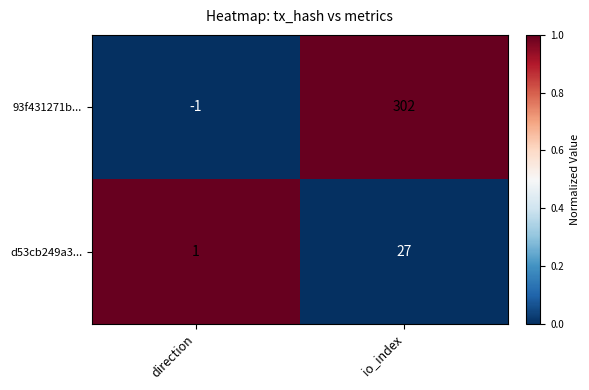

Reading left to right, what are all the values shown in this chart?

93f431271b...: -1	302
d53cb249a3...: 1	27